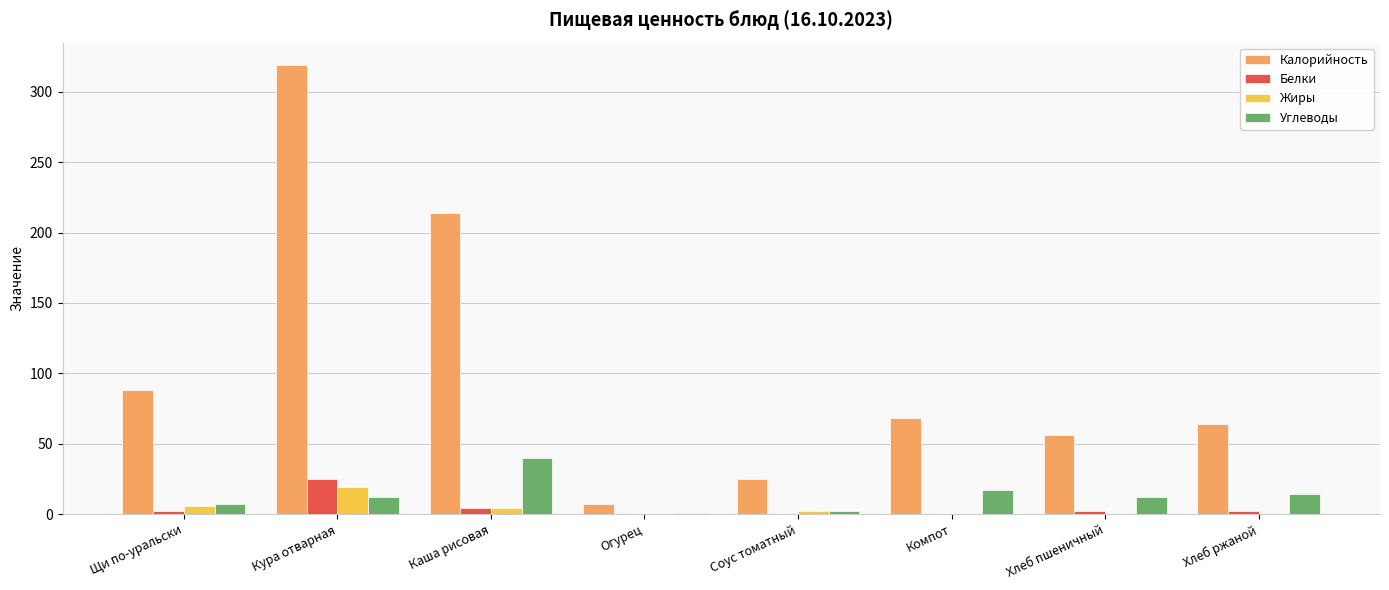

What is the sum of all Белки values?

35.0